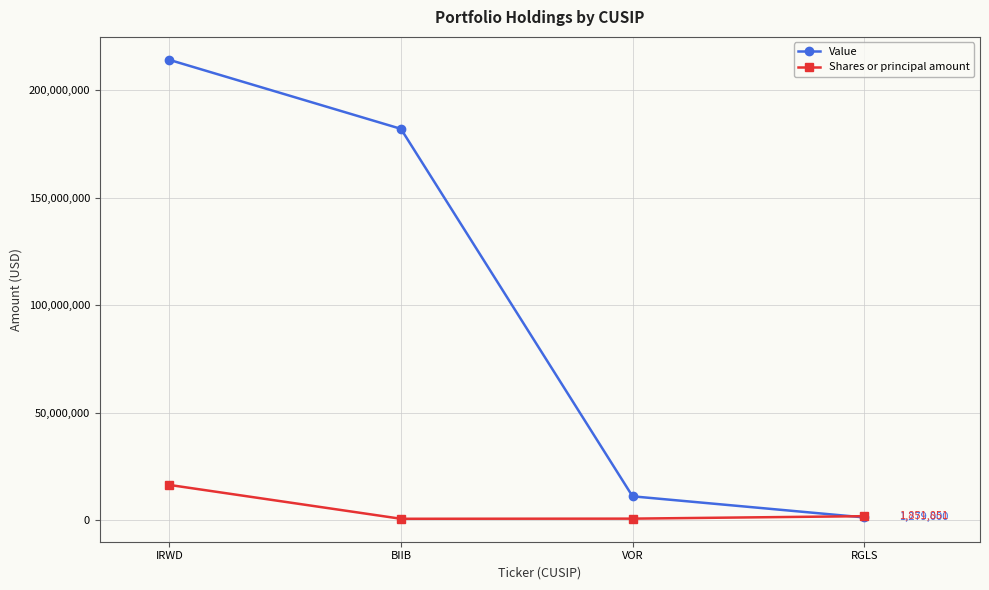

Which series has the largest total across all categories?

Value